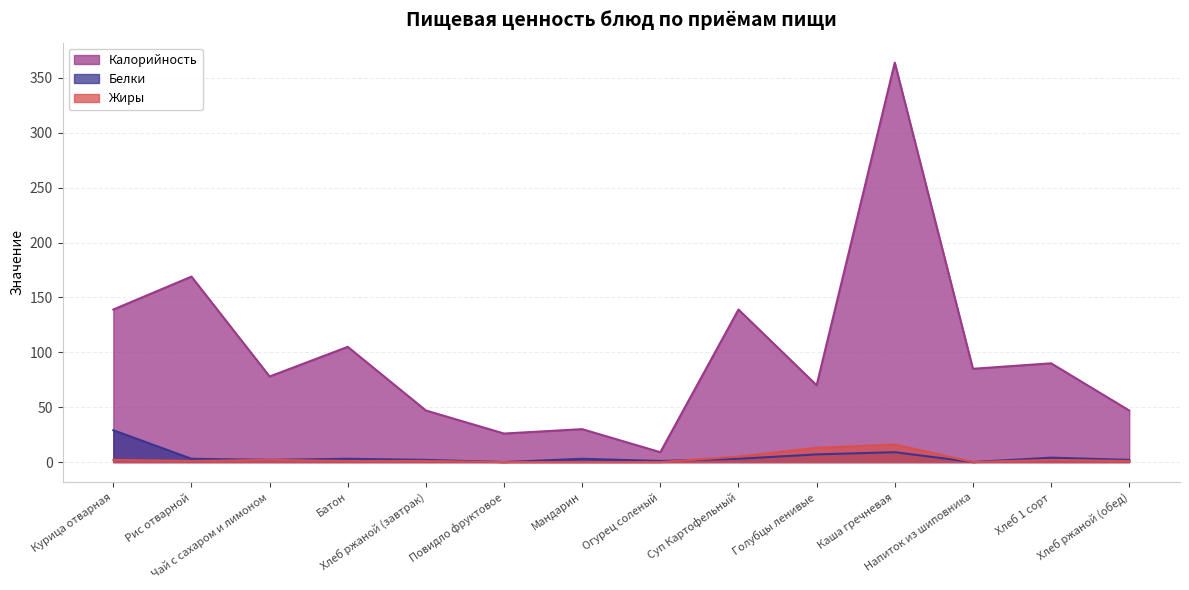

What is the maximum value shown in the chart?

364